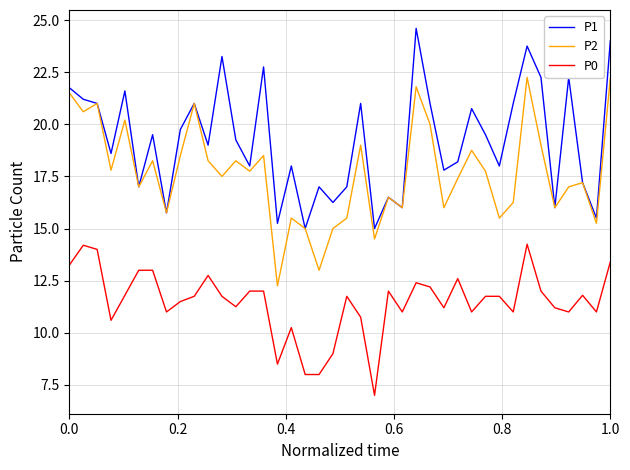

Which series has the largest range (max minus min)?

P2